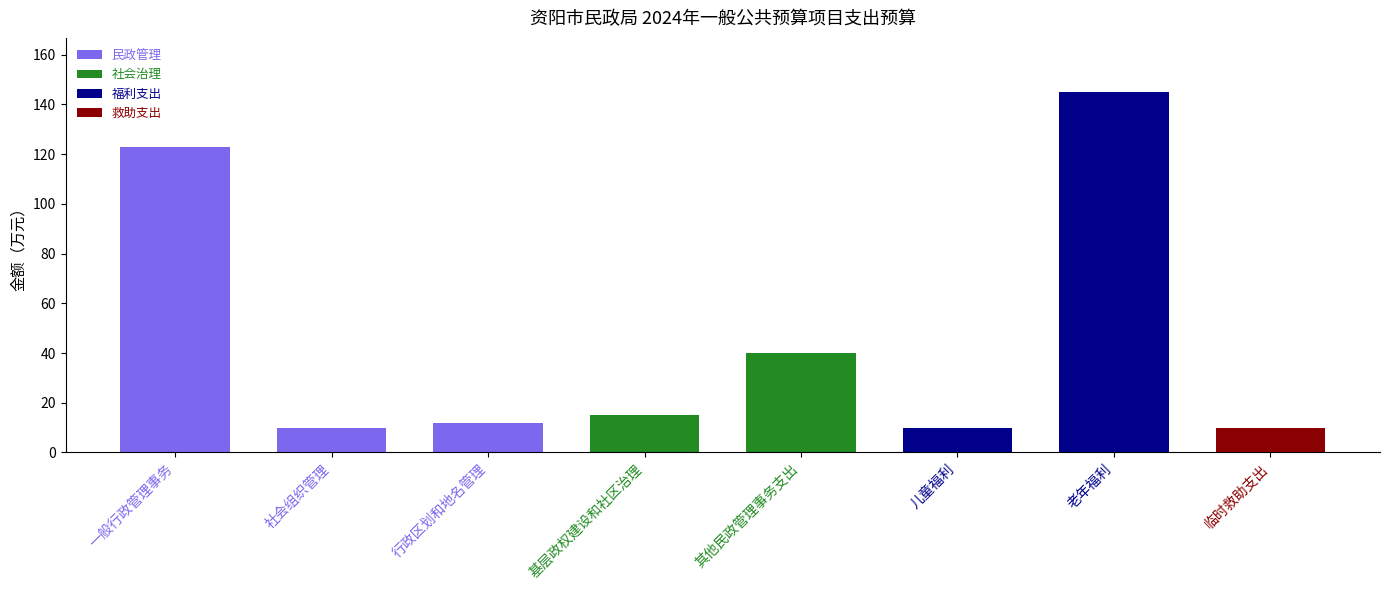

Reading right to left, transcribe all the data shown in this chart.

临时救助支出=10	老年福利=145	儿童福利=10	其他民政管理事务支出=40	基层政权建设和社区治理=15	行政区划和地名管理=12	社会组织管理=10	一般行政管理事务=123